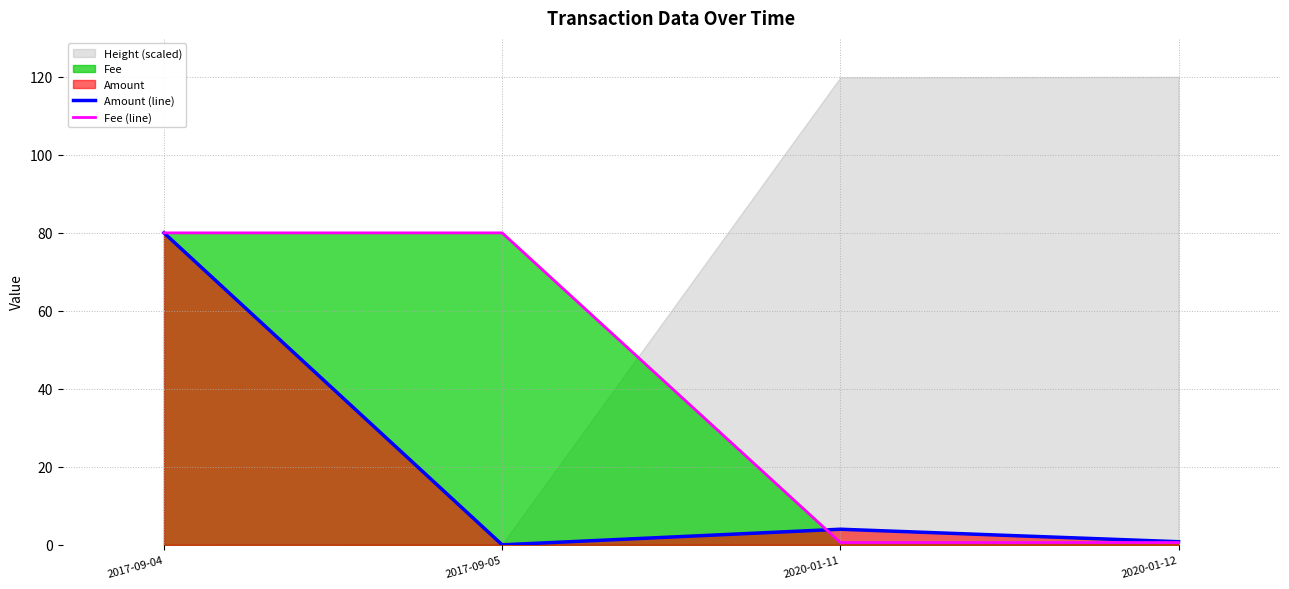

True or false: Fee (line) has more than 2 points higher than both neighbors.

False